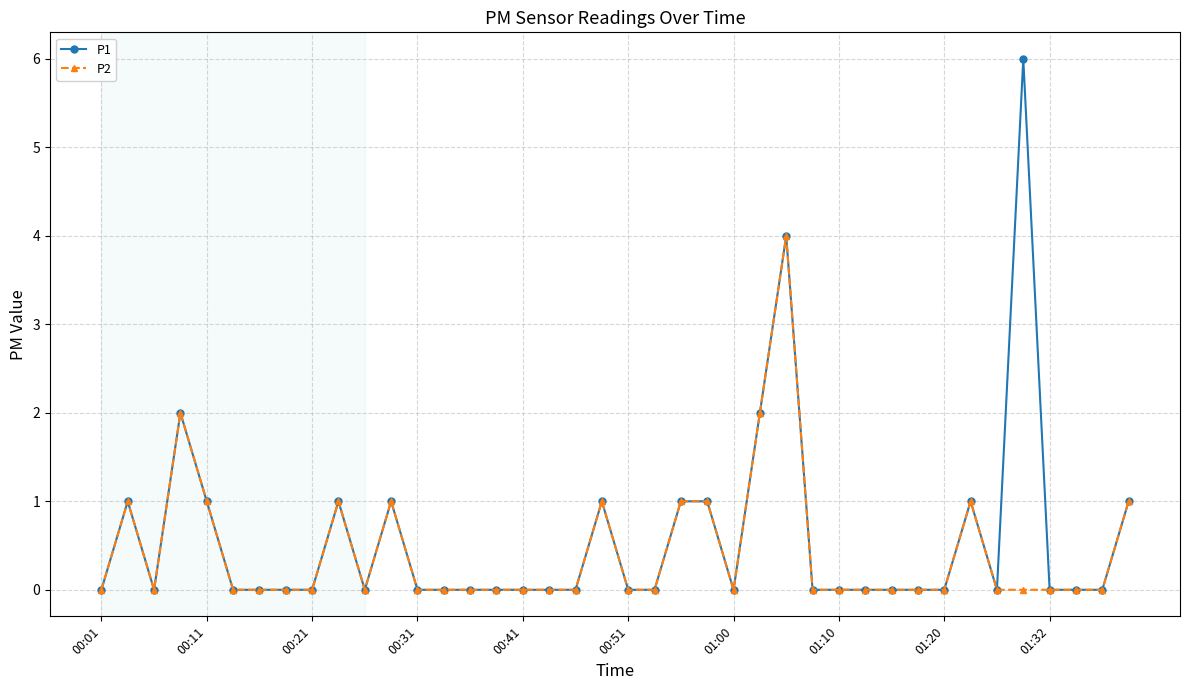

What is the maximum value shown in the chart?

6